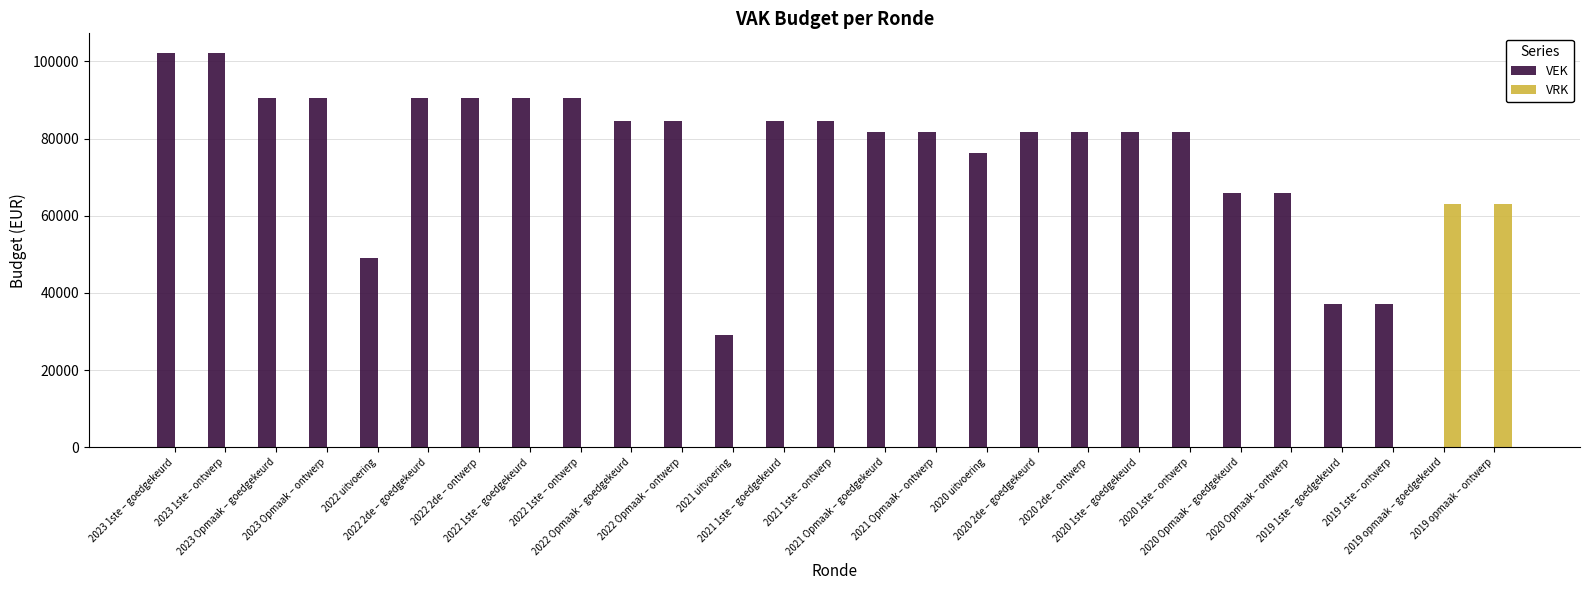

What is the average value of the VRK series?

4679